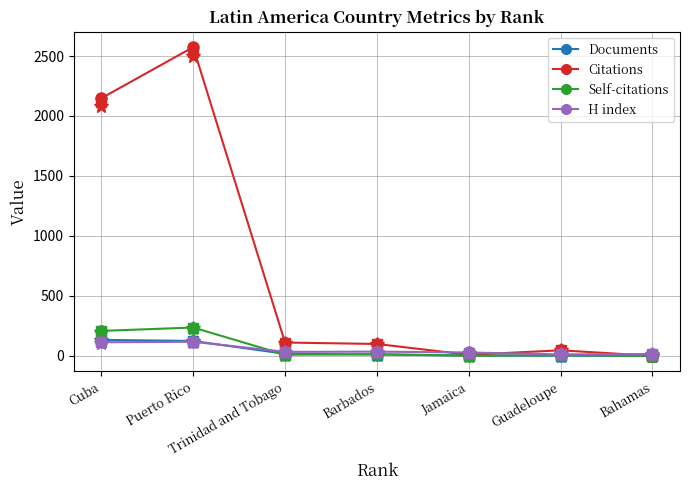

What is the label of the 2nd point from the right?

Guadeloupe